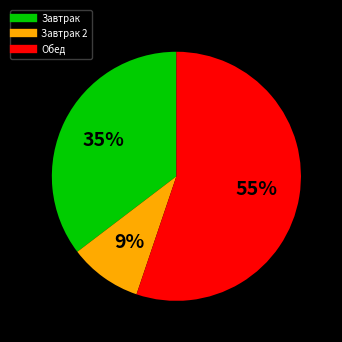

How many segments does this pie chart have?

3